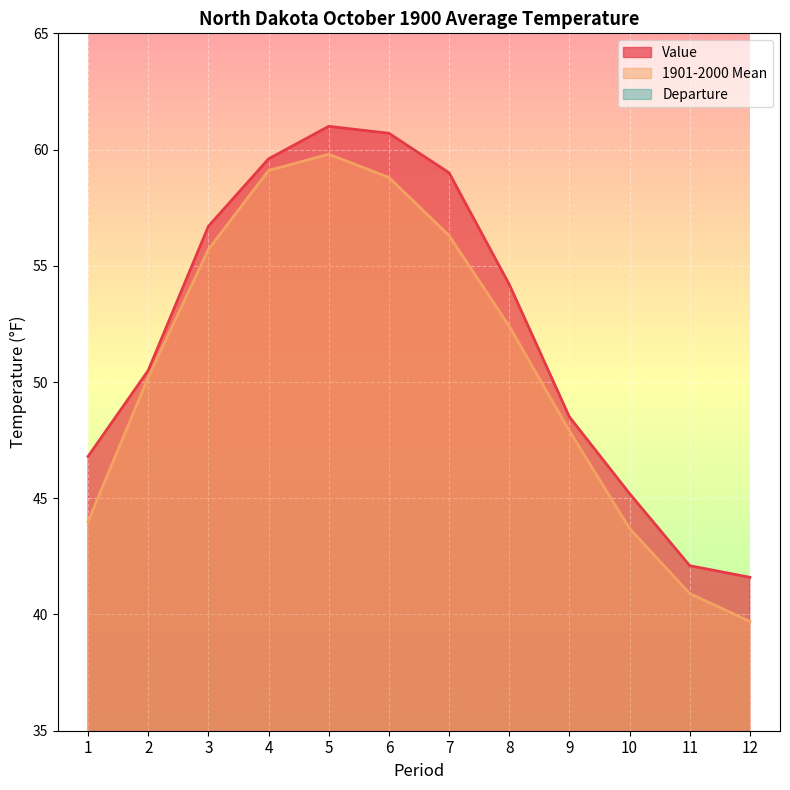

List the labels in order of 1901-2000 Mean value, smallest first.

12, 11, 10, 1, 9, 2, 8, 3, 7, 6, 4, 5